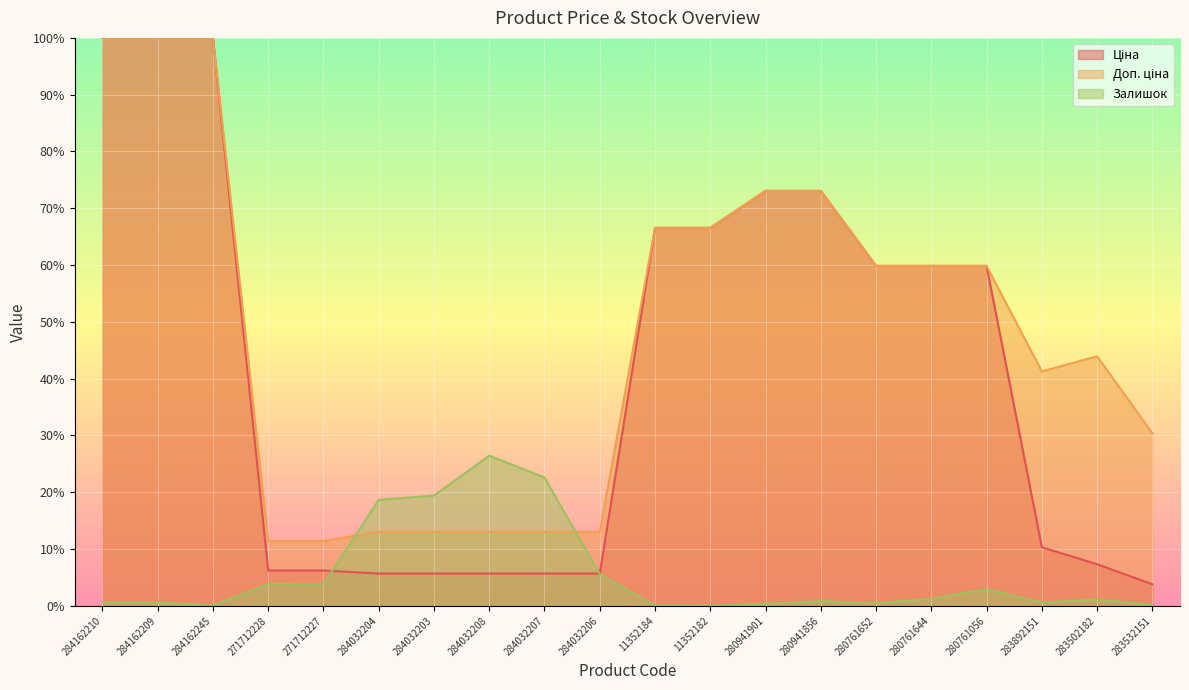

List the series in order of their overall mean, highest first.

Доп. ціна, Ціна, Залишок